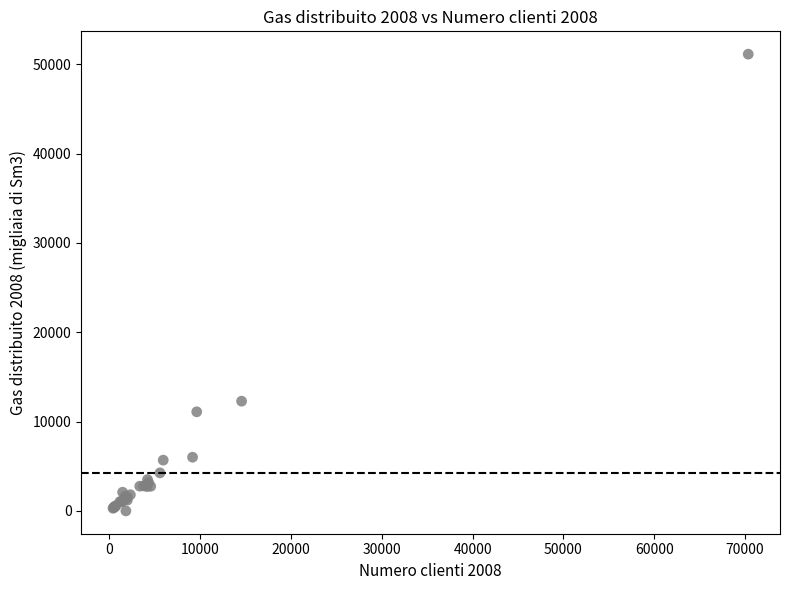

What Y value in the scatter plot is closest to 25572?

12285